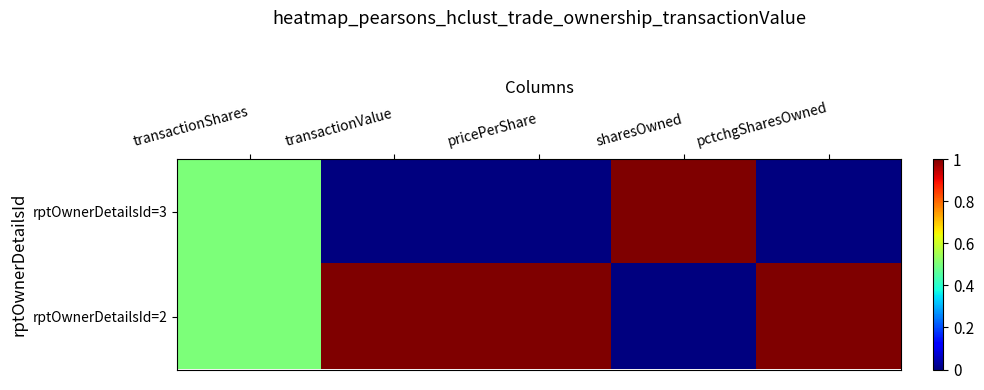

List the series in order of their peak value, highest first.

rptOwnerDetailsId=3, rptOwnerDetailsId=2